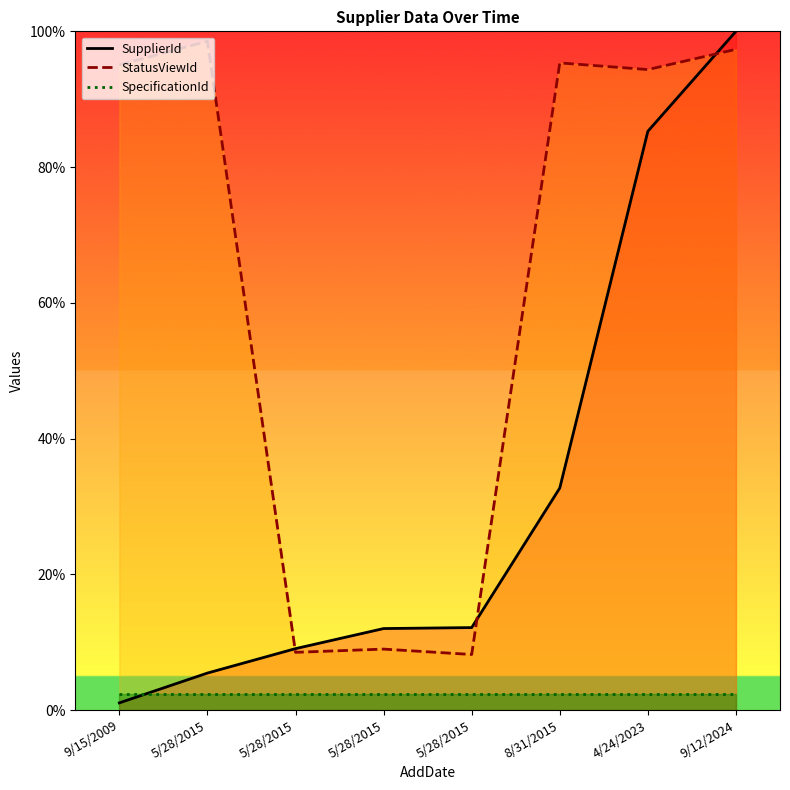

What is the sum of the SupplierId values at 9/15/2009 and 5/28/2015?

6.5